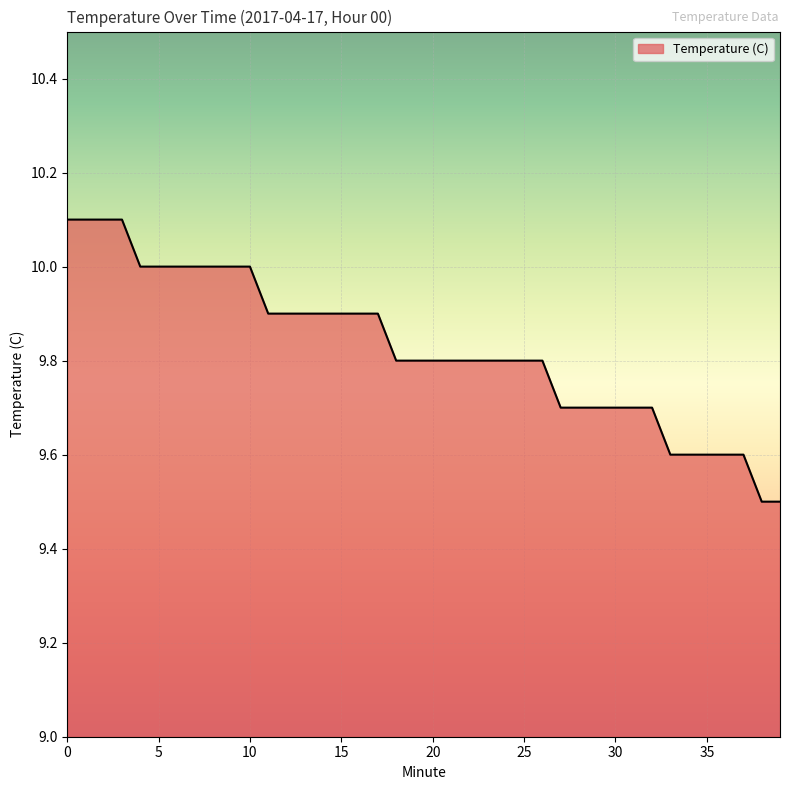

What is the difference between the maximum and minimum values?

0.6